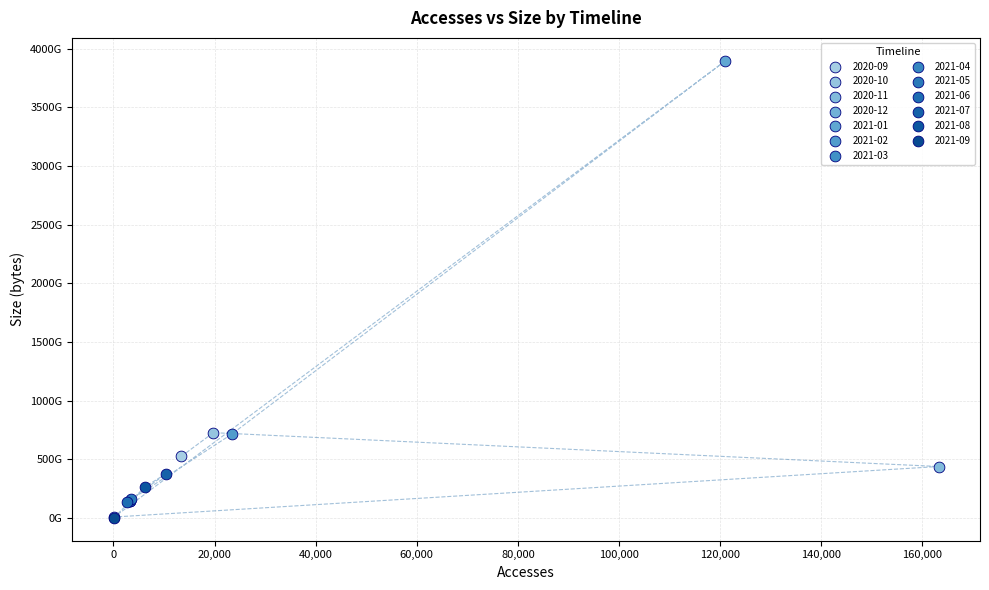

What are all the series names shown in the legend?

2020-09, 2020-10, 2020-11, 2020-12, 2021-01, 2021-02, 2021-03, 2021-04, 2021-05, 2021-06, 2021-07, 2021-08, 2021-09